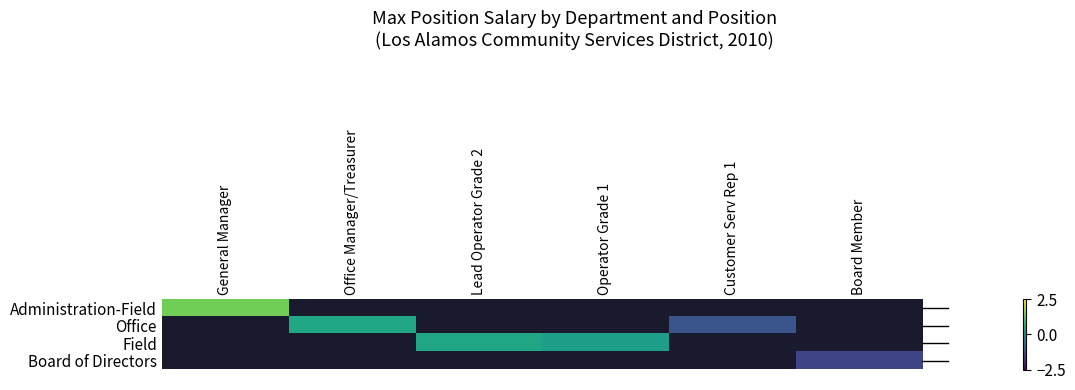

At how many categories does at least one series exceed 0?

4